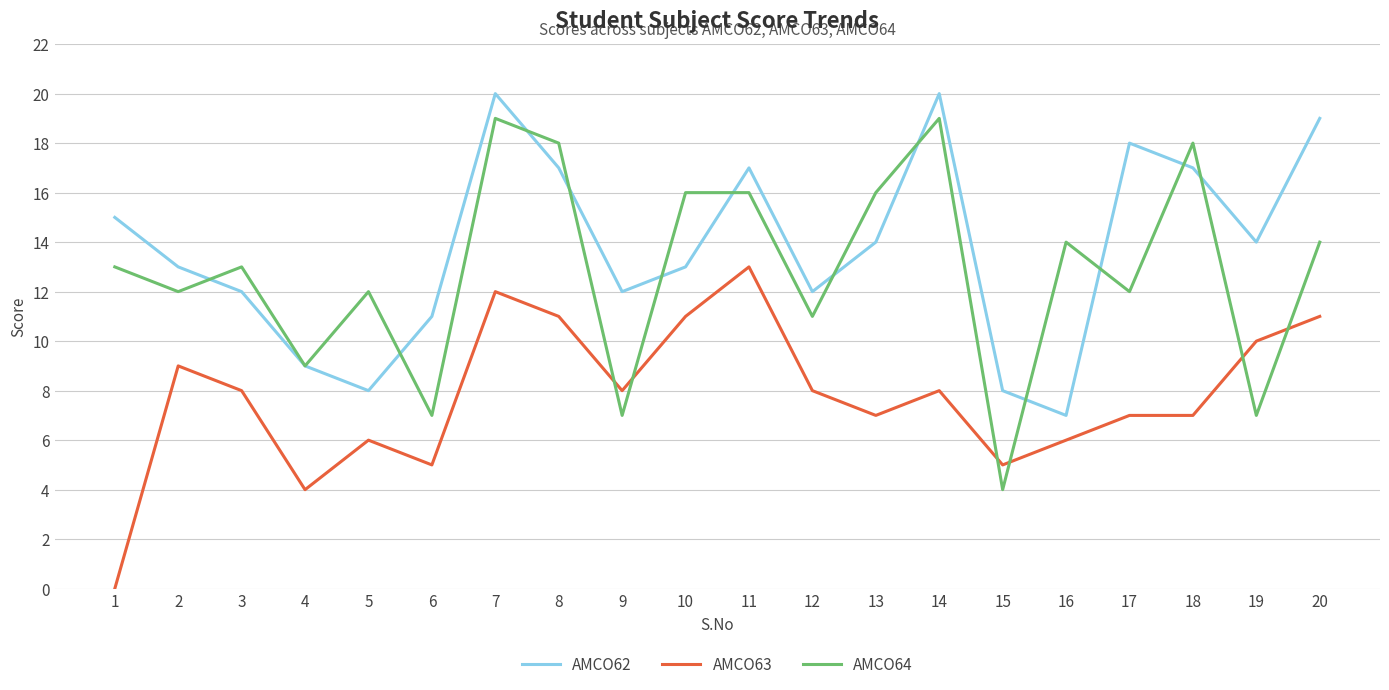

What is the total value across all series at 20?

44